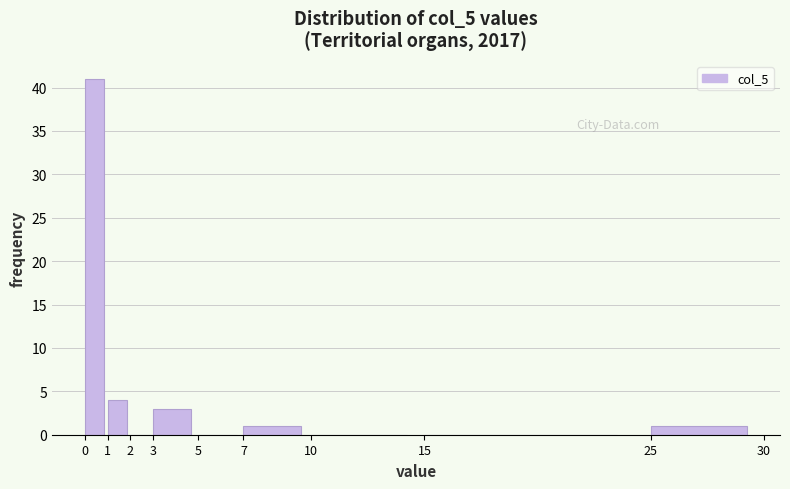

How tall is the bar that spans 3 to 5 on the x-axis? The values are not printed on the chart, so give them approximately, as read against the axis.

3